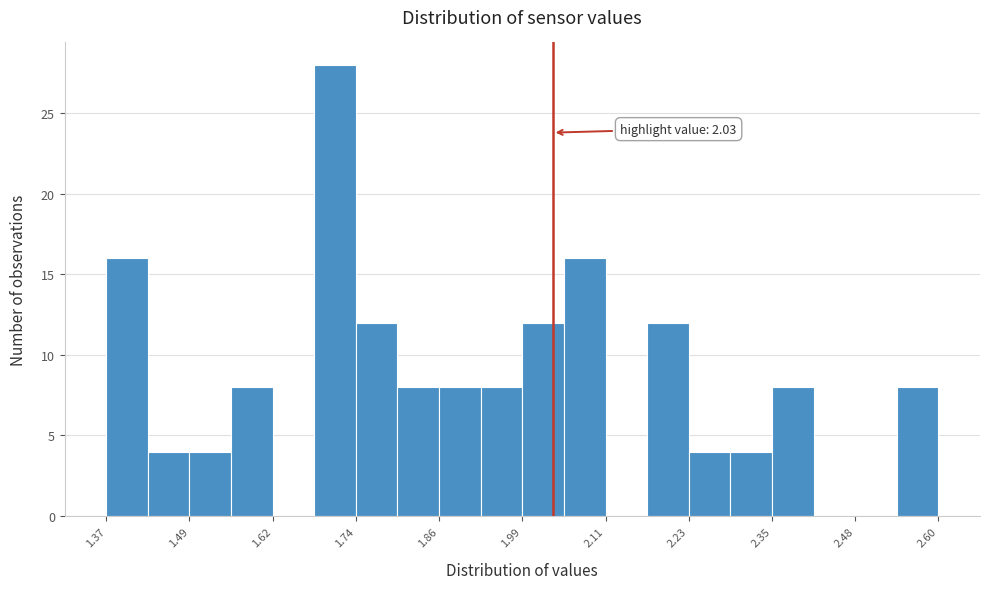

Read against the x-axis, roughly where is the centre of the tallest bar?

1.70